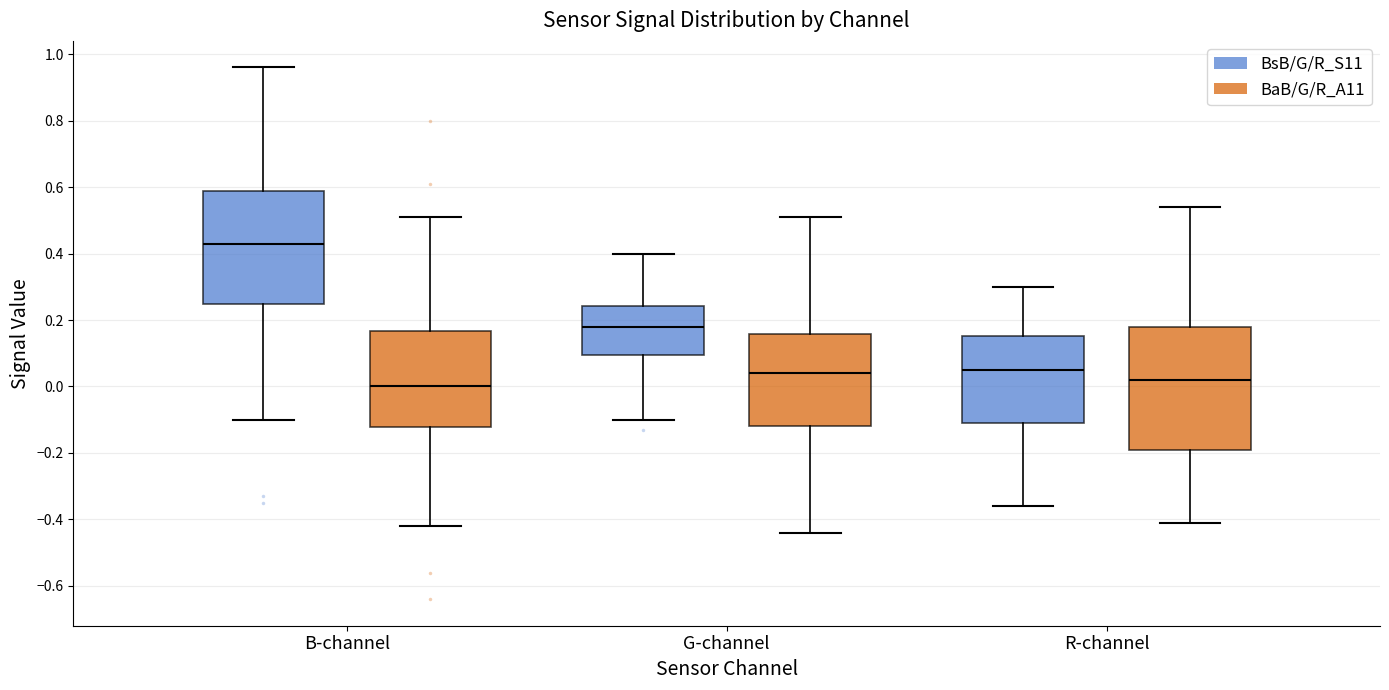

Where is the lower edge of the box for R-channel (BsB/G/R_S11) on the y-axis? The values are not printed on the chart, so give them approximately, as read against the axis.

-0.10